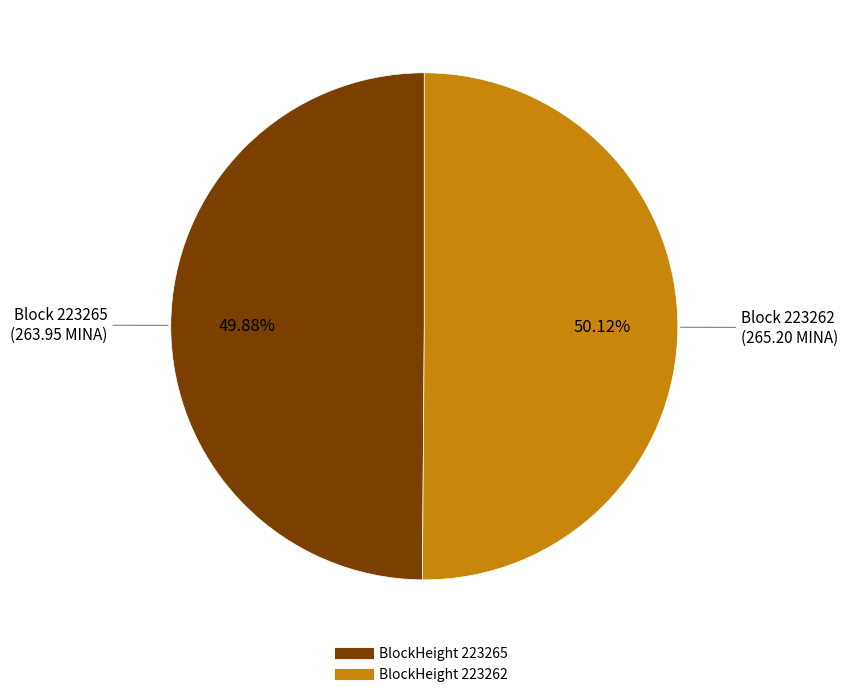

Is there a majority slice in this chart?

Yes